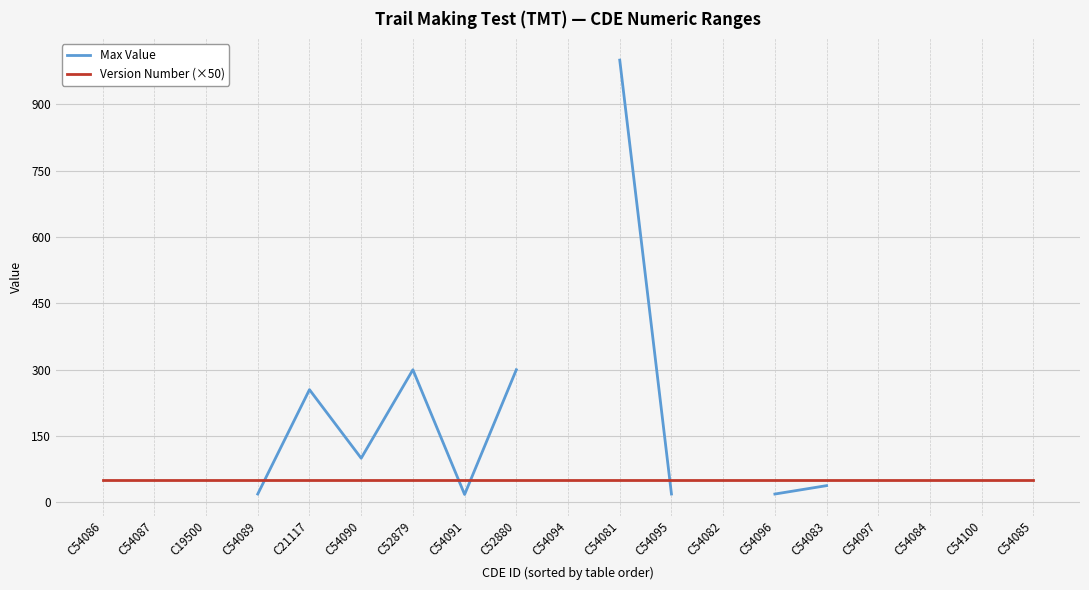

How many lines are shown in the chart?

2